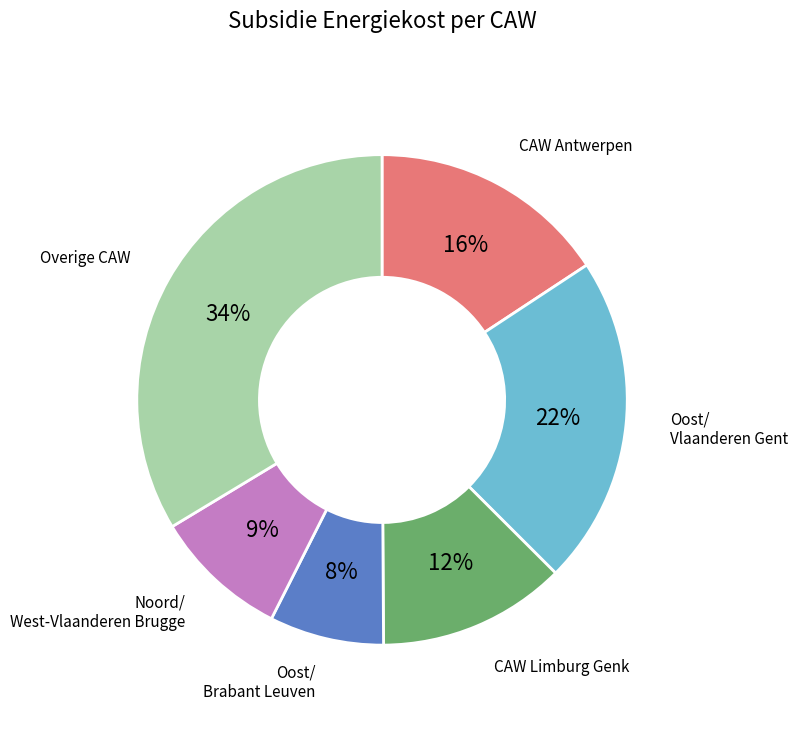

To the nearest percent, what is the difference between the largest and smallest slice percentages?

26%